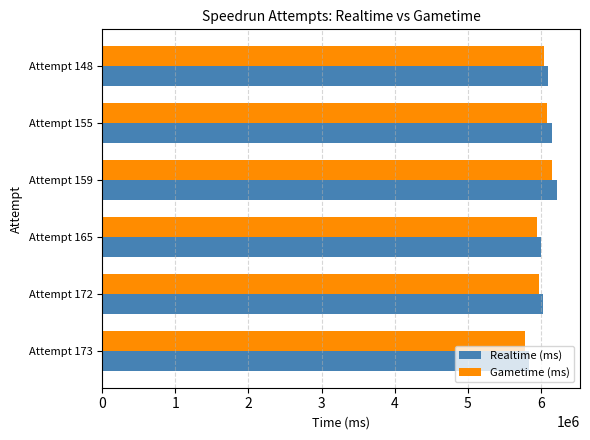

Count the number of categories in the chart.

6